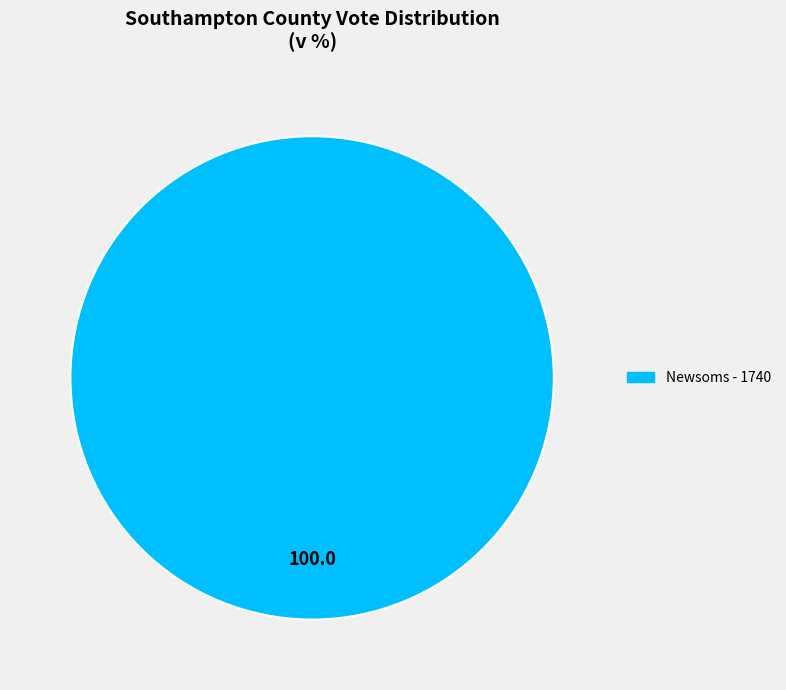

Is there any slice that represents more than half of the pie?

Yes